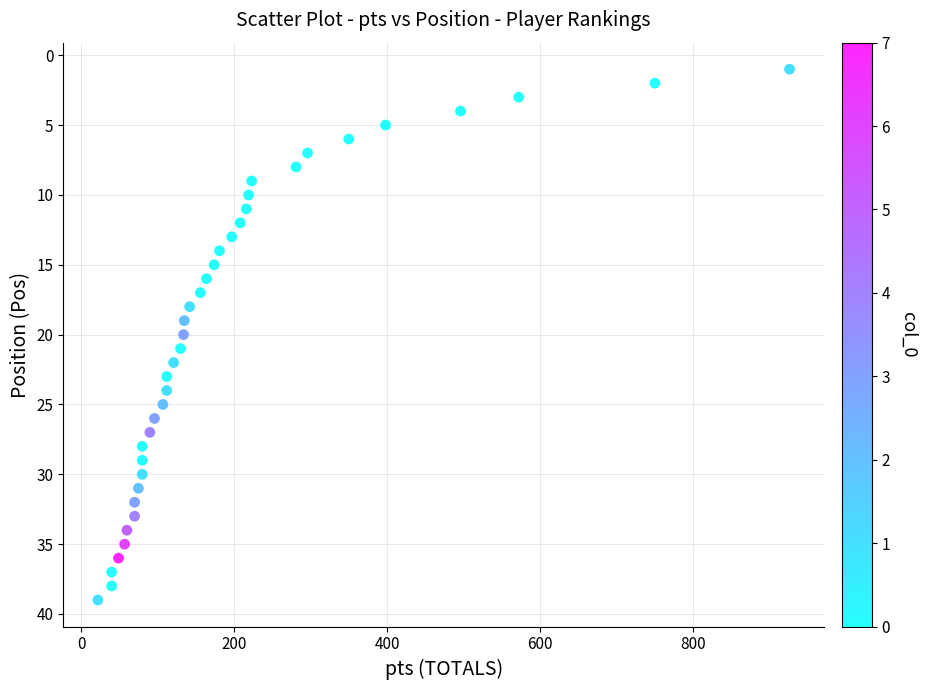

What is the range of Y values (max minus min)?

38